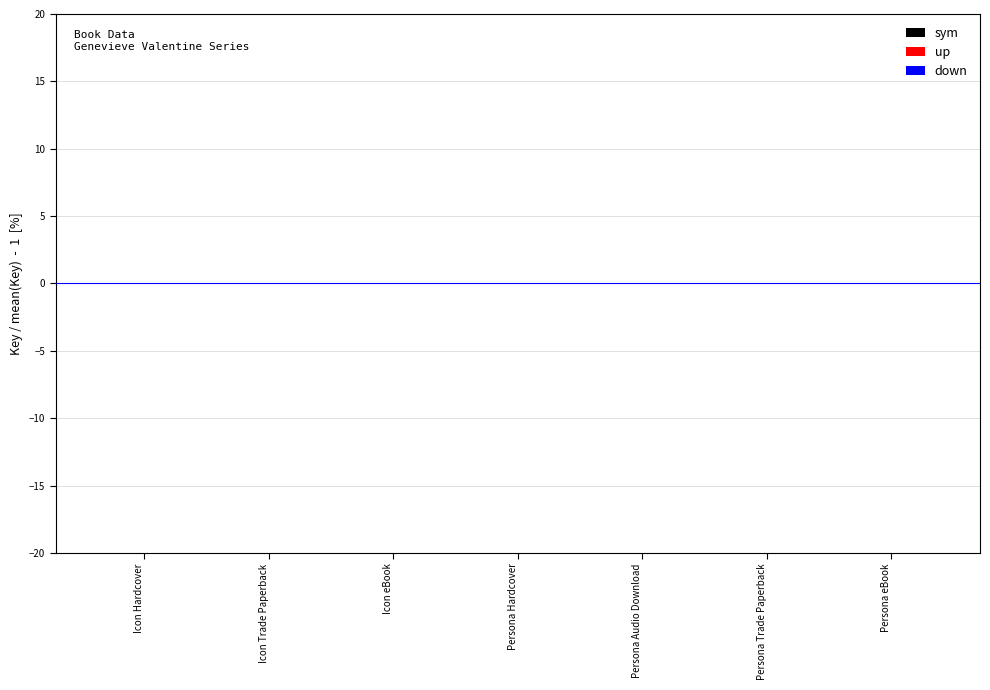

Reading left to right, extract all data points from this chart.

sym: Icon Hardcover=0.0	Icon Trade Paperback=0.0	Icon eBook=0.0	Persona Hardcover=-0.0	Persona Audio Download=-0.0	Persona Trade Paperback=-0.0	Persona eBook=-0.0
up: Icon Hardcover=0.1	Icon Trade Paperback=0.1	Icon eBook=0.1	Persona Hardcover=0.0	Persona Audio Download=0.0	Persona Trade Paperback=0.0	Persona eBook=0.0
down: Icon Hardcover=-0.0	Icon Trade Paperback=-0.0	Icon eBook=-0.0	Persona Hardcover=-0.1	Persona Audio Download=-0.1	Persona Trade Paperback=-0.1	Persona eBook=-0.1